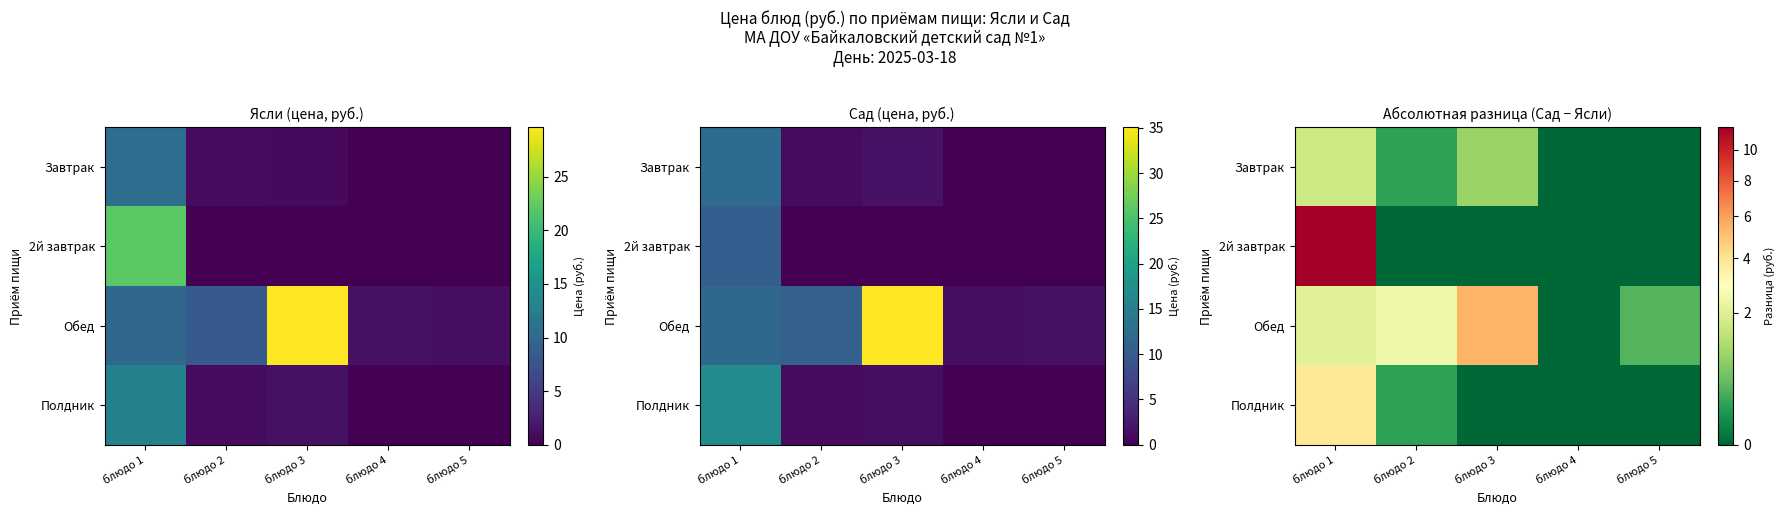

Where is 2й завтрак nearest to the value 5?

блюдо 2